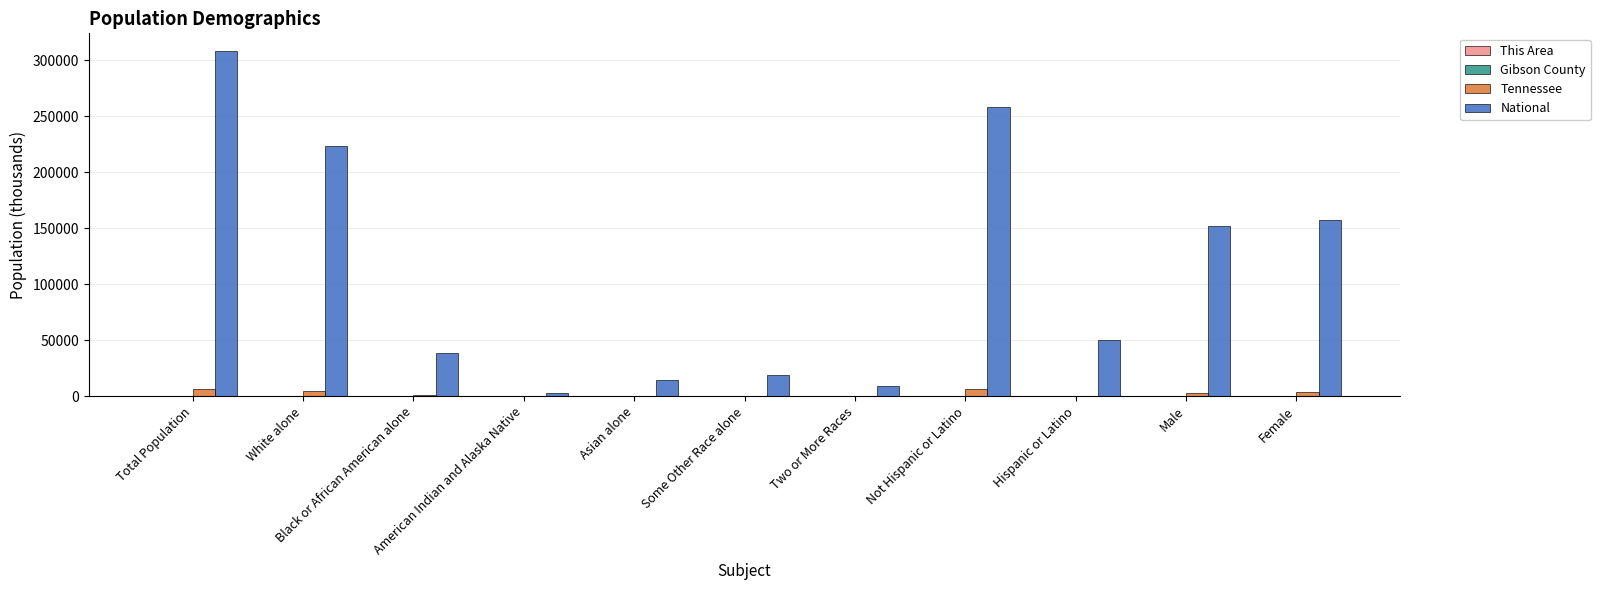

Is the value of National at Two or More Races greater than the value of Tennessee at Black or African American alone?

Yes